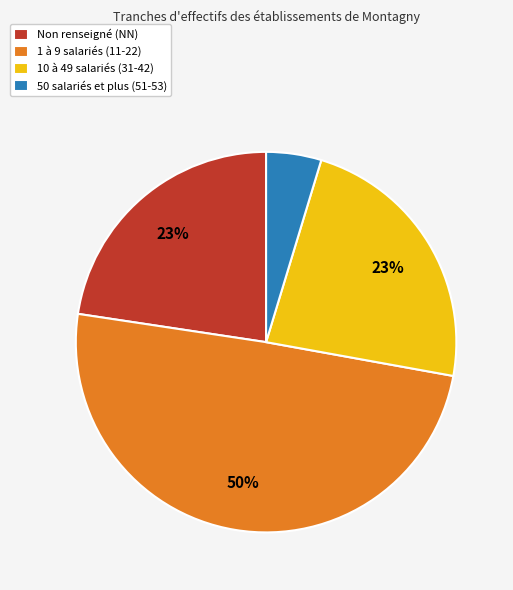

What percentage is the 1 à 9 salariés (11-22) slice, to the nearest percent?

50%